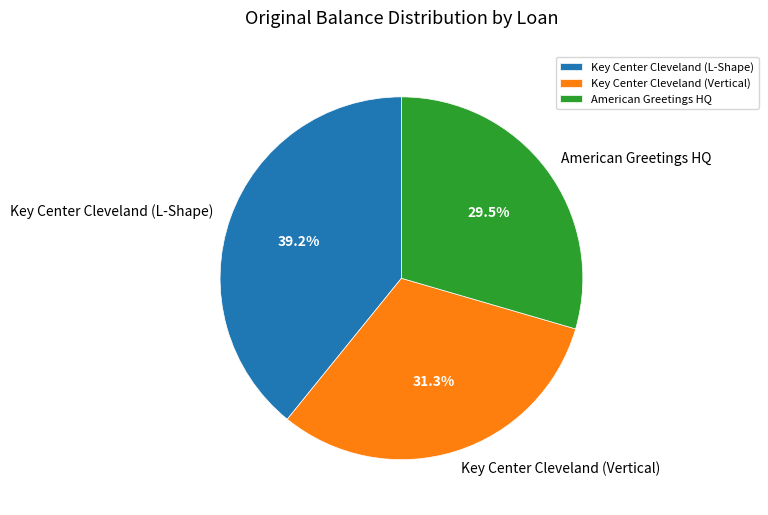

Which has a higher value, American Greetings HQ or Key Center Cleveland (Vertical)?

Key Center Cleveland (Vertical)